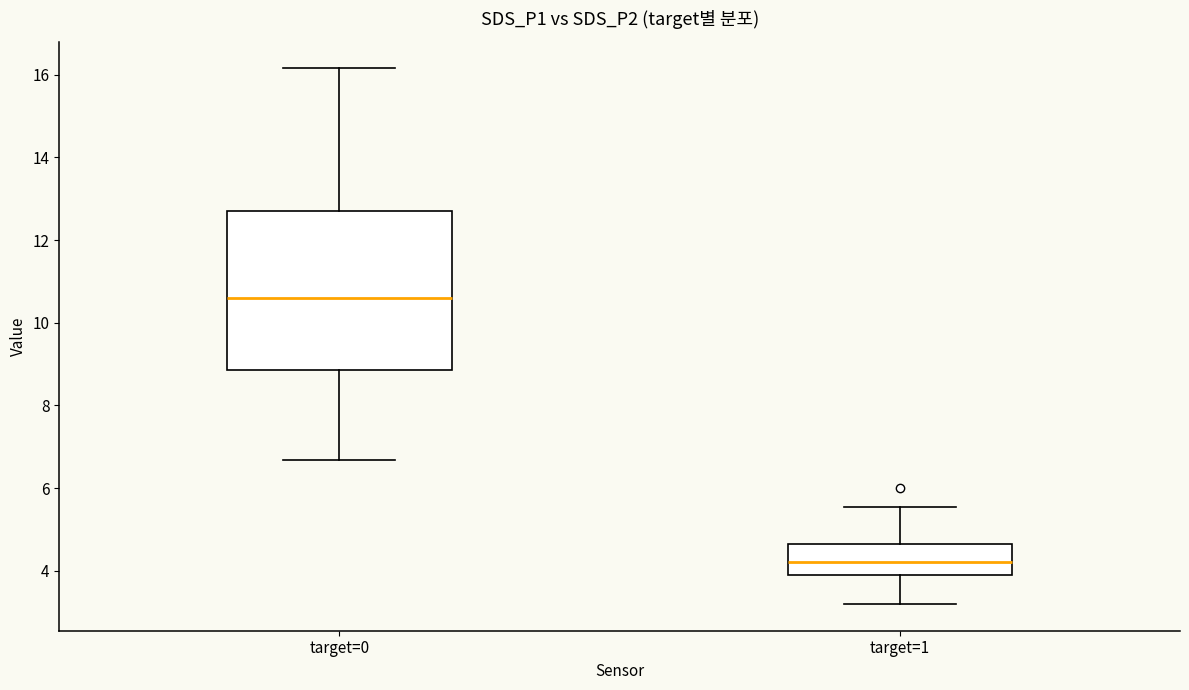

Reading left to right, read every box against the y-axis: the position of its median line, the range the box covers, and the ends of its whiskers. The values are not printed on the chart, so give them approximately, as read against the axis.

target=0: median 10.6, box 8.8 to 12.8, whiskers 6.6 to 16.2
target=1: median 4.2, box 4.0 to 4.6, whiskers 3.2 to 5.6